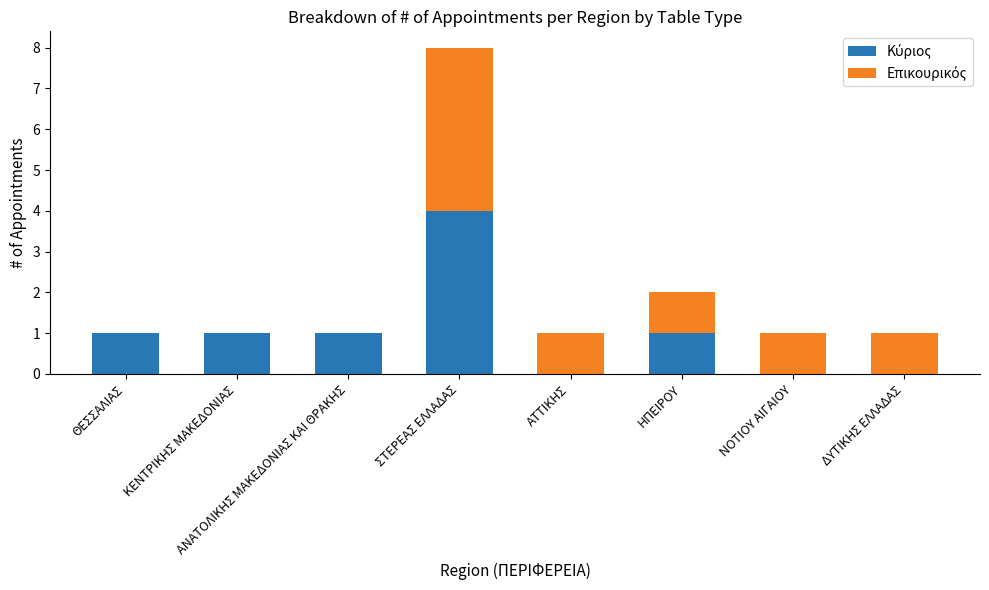

What is the total value across all series at ΝΟΤΙΟΥ ΑΙΓΑΙΟΥ?

1